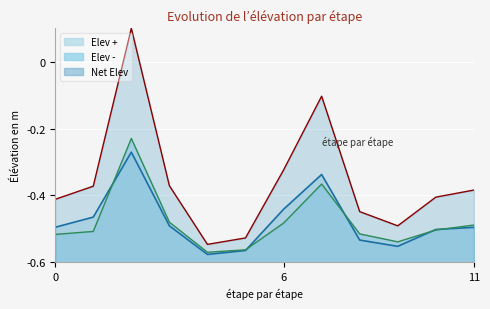

What is the sum of all Net Elev values?

-4.3